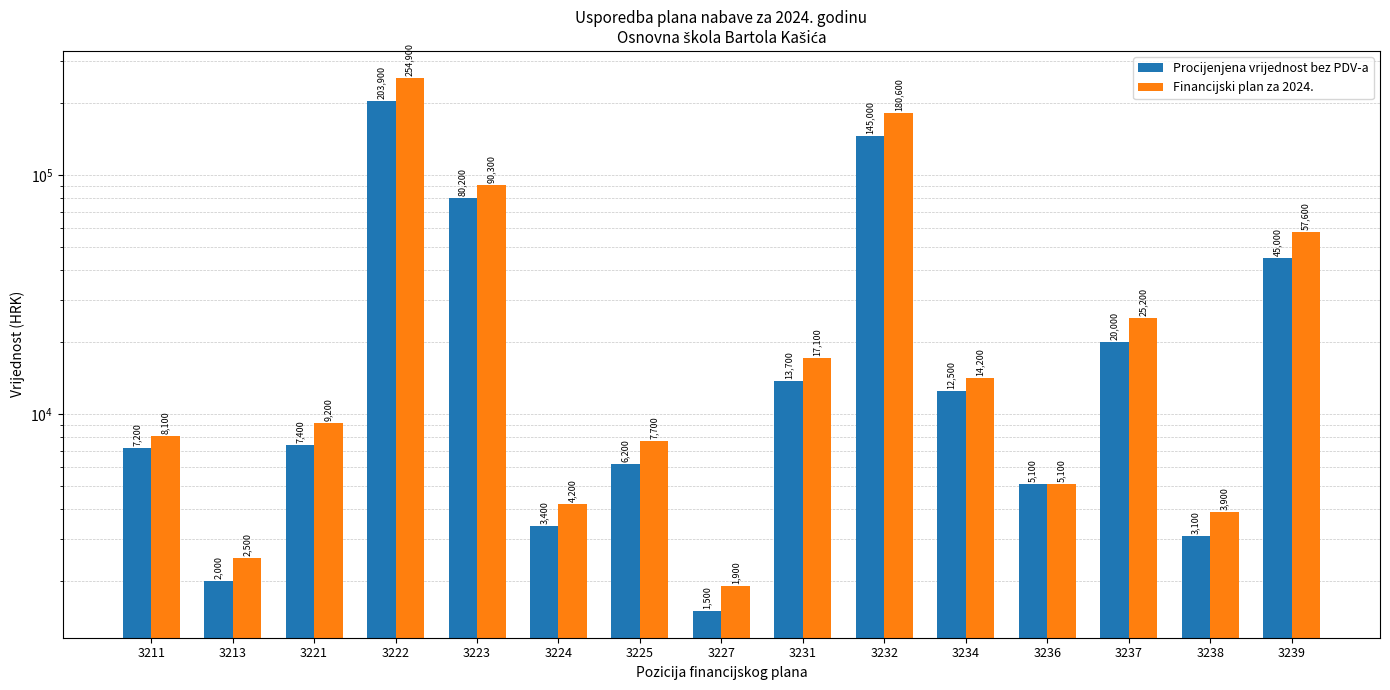

Which series has the widest spread of values?

Financijski plan za 2024.